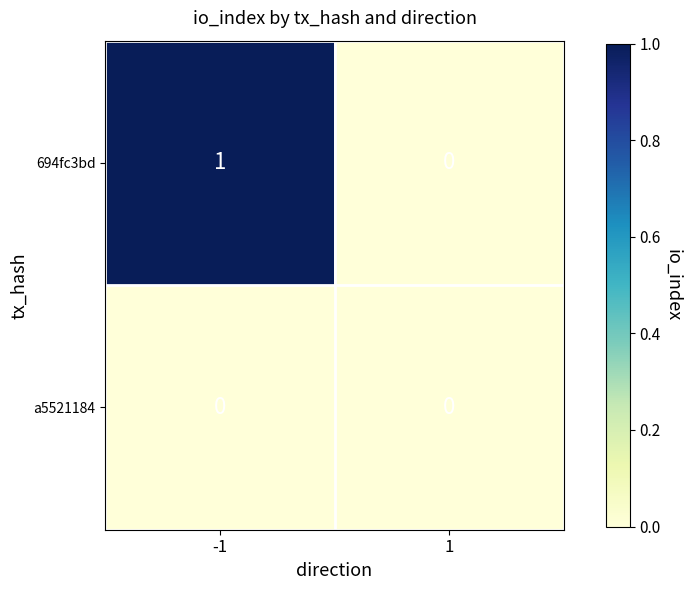

List the series in order of their overall mean, highest first.

694fc3bd, a5521184